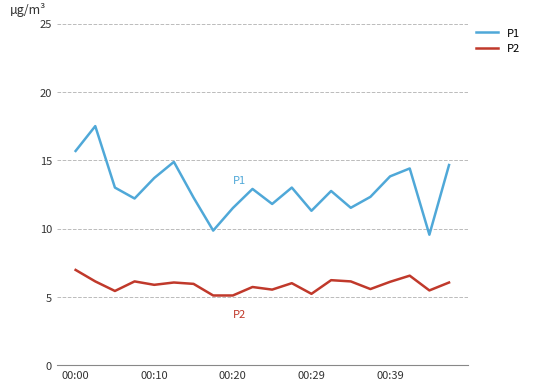

Which series has the widest spread of values?

P1